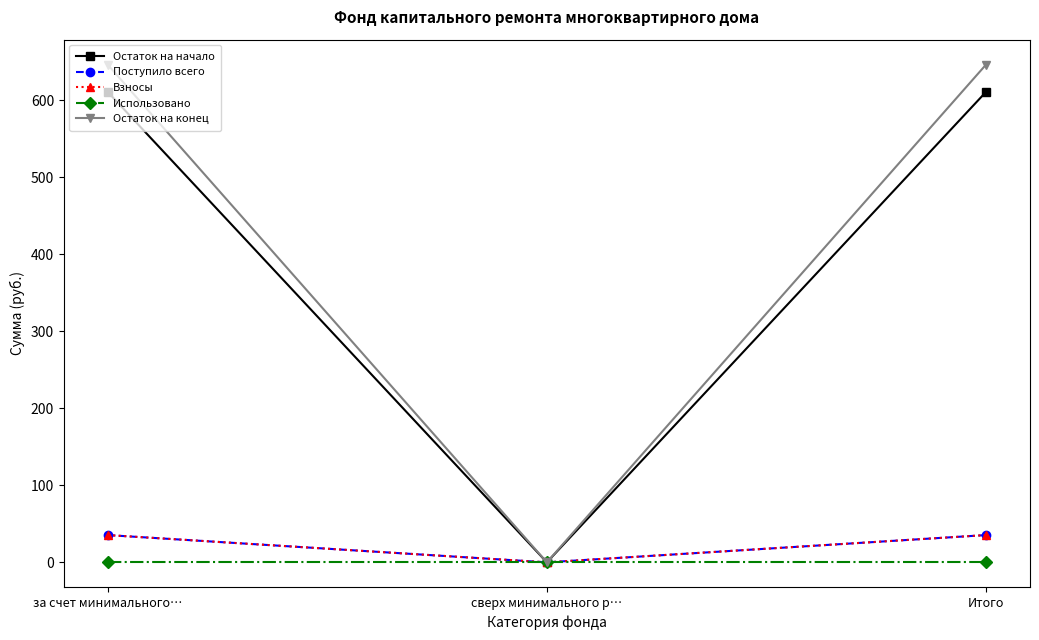

What is the approximate value of Остаток на конец at Итого?

646.0